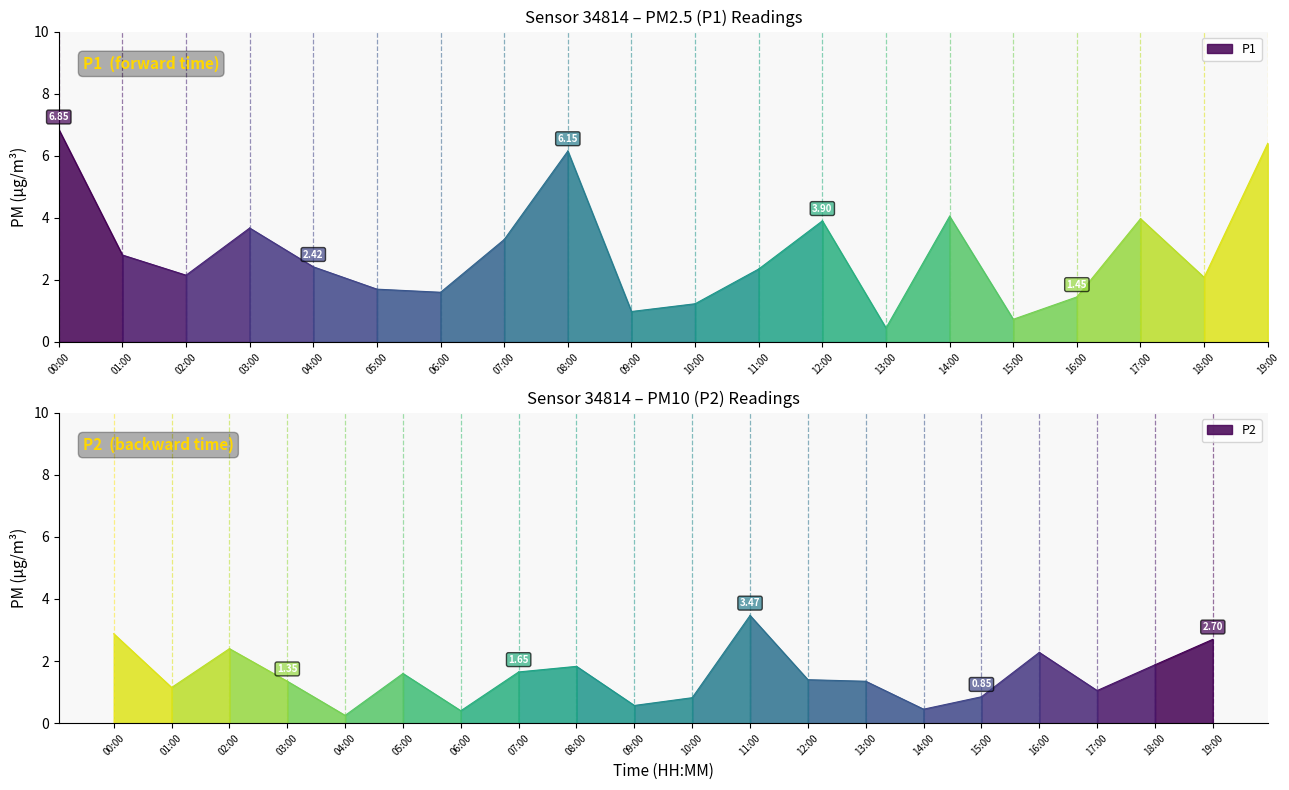

What is the maximum value shown in the chart?

6.8